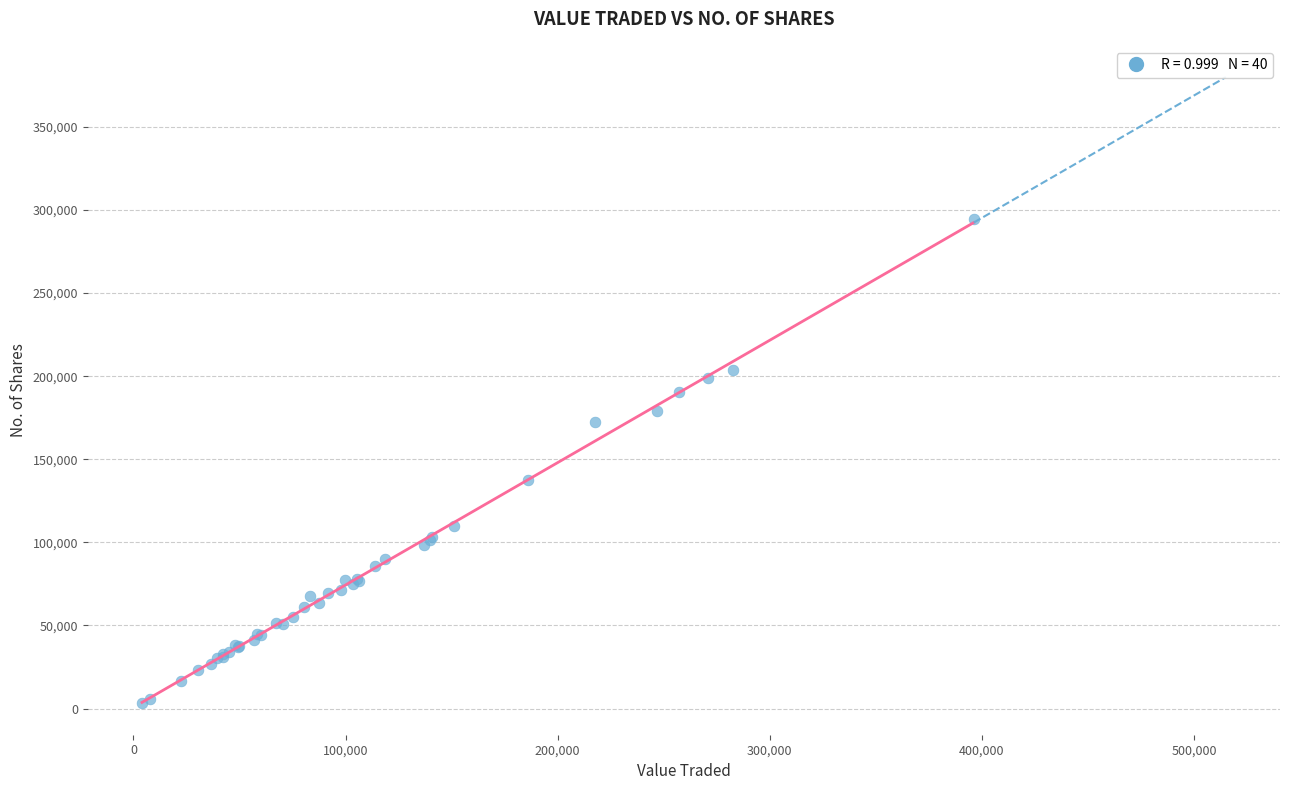

What Y value in the scatter plot is closest to 148978?

137407